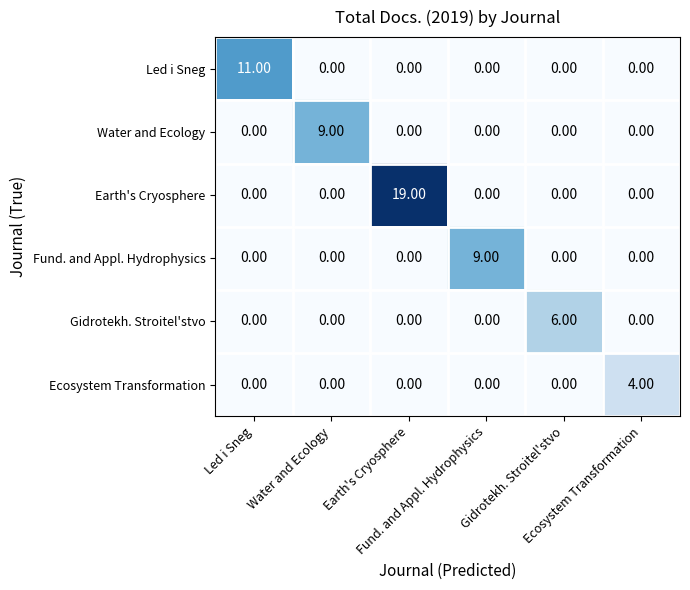

How many distinct data groups are displayed?

6